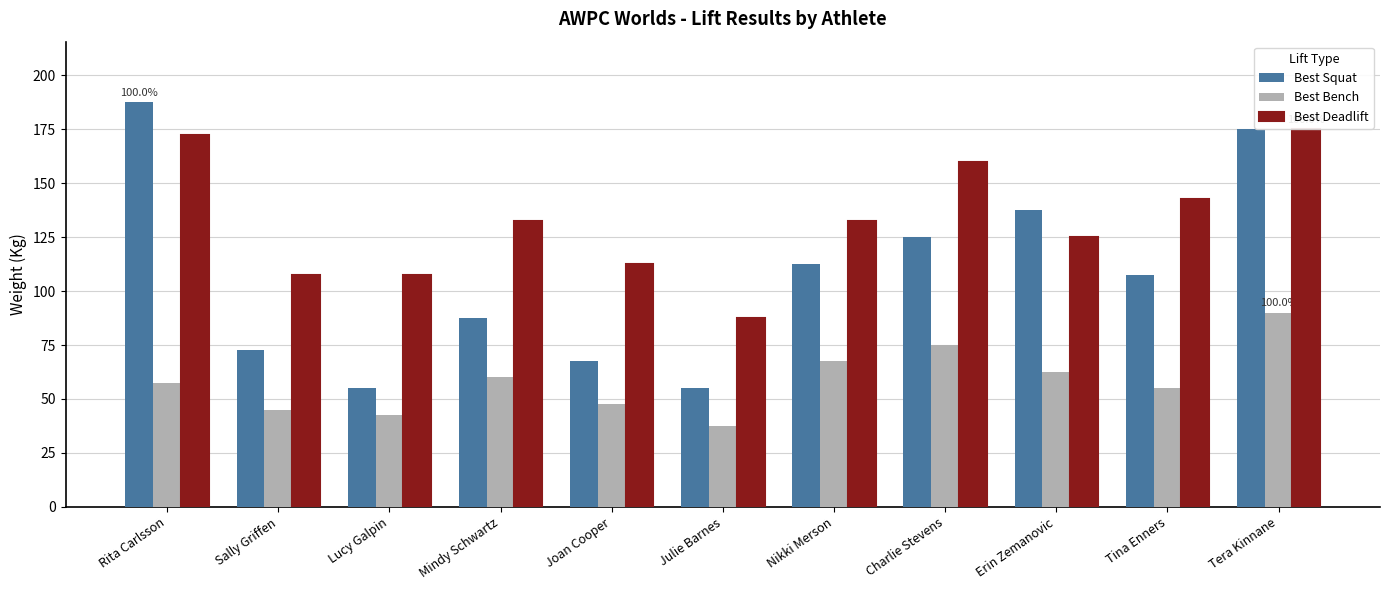

How many data points in Best Deadlift are less than 132?

5